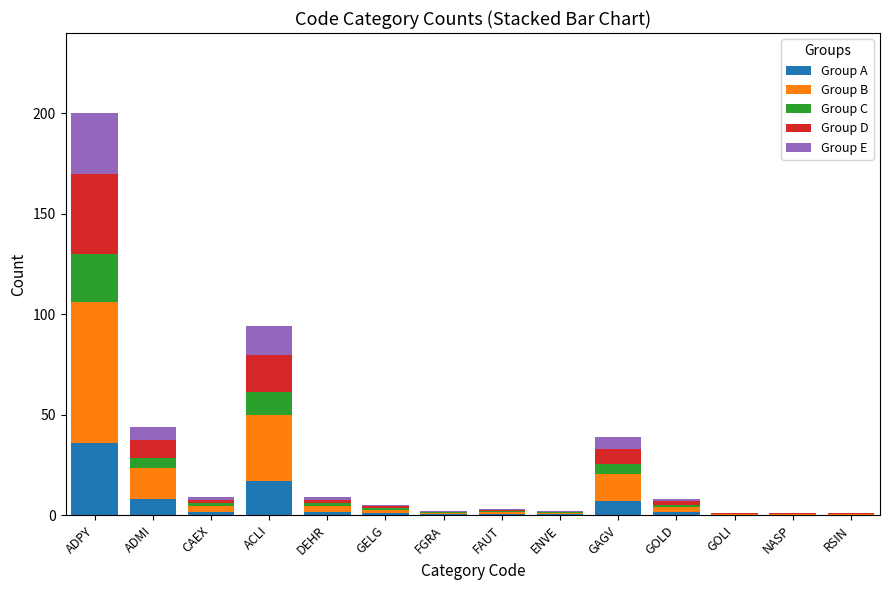

At which category is the sum across all series the highest?

ADPY